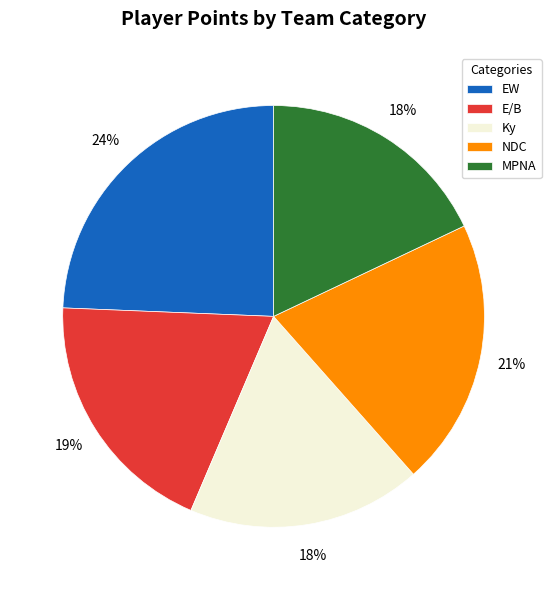

What percentage is the NDC slice, to the nearest percent?

21%